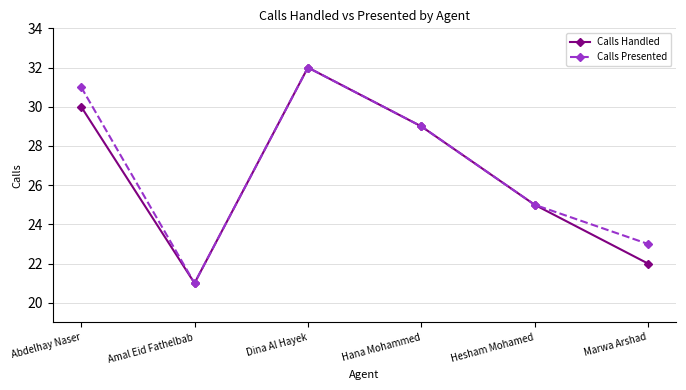

Is this an area chart (filled region under the line)?

No